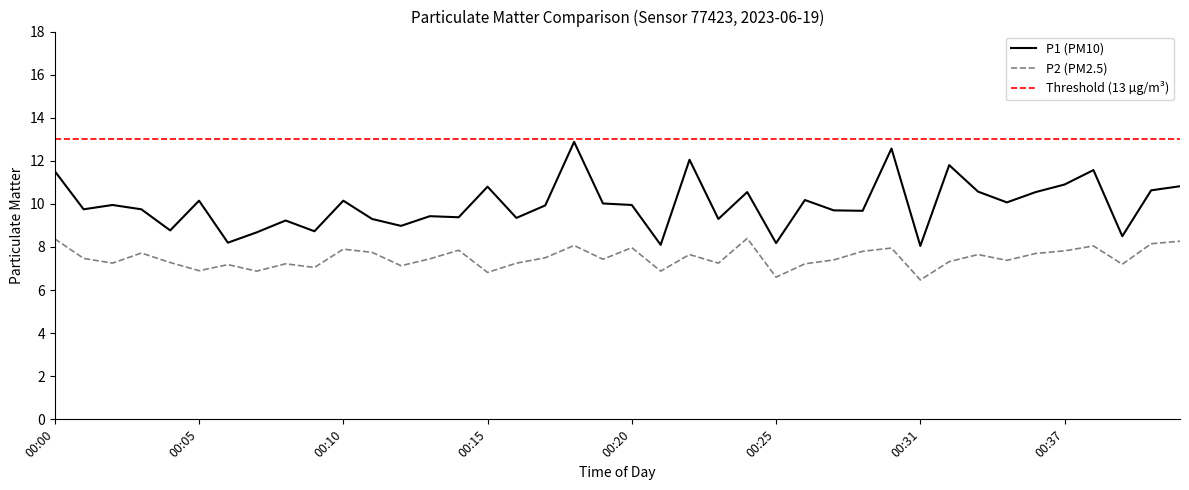

Is it true that P1 equals 9.3 at 00:11?

True